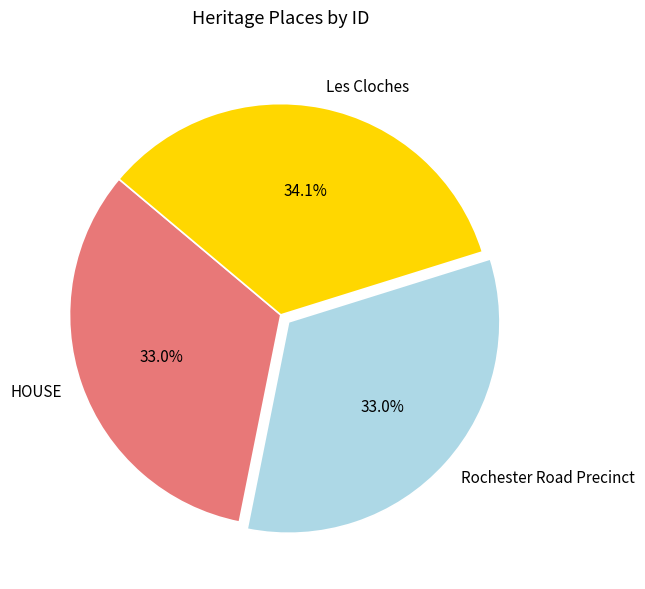

Which category has the biggest portion of the pie?

Les Cloches